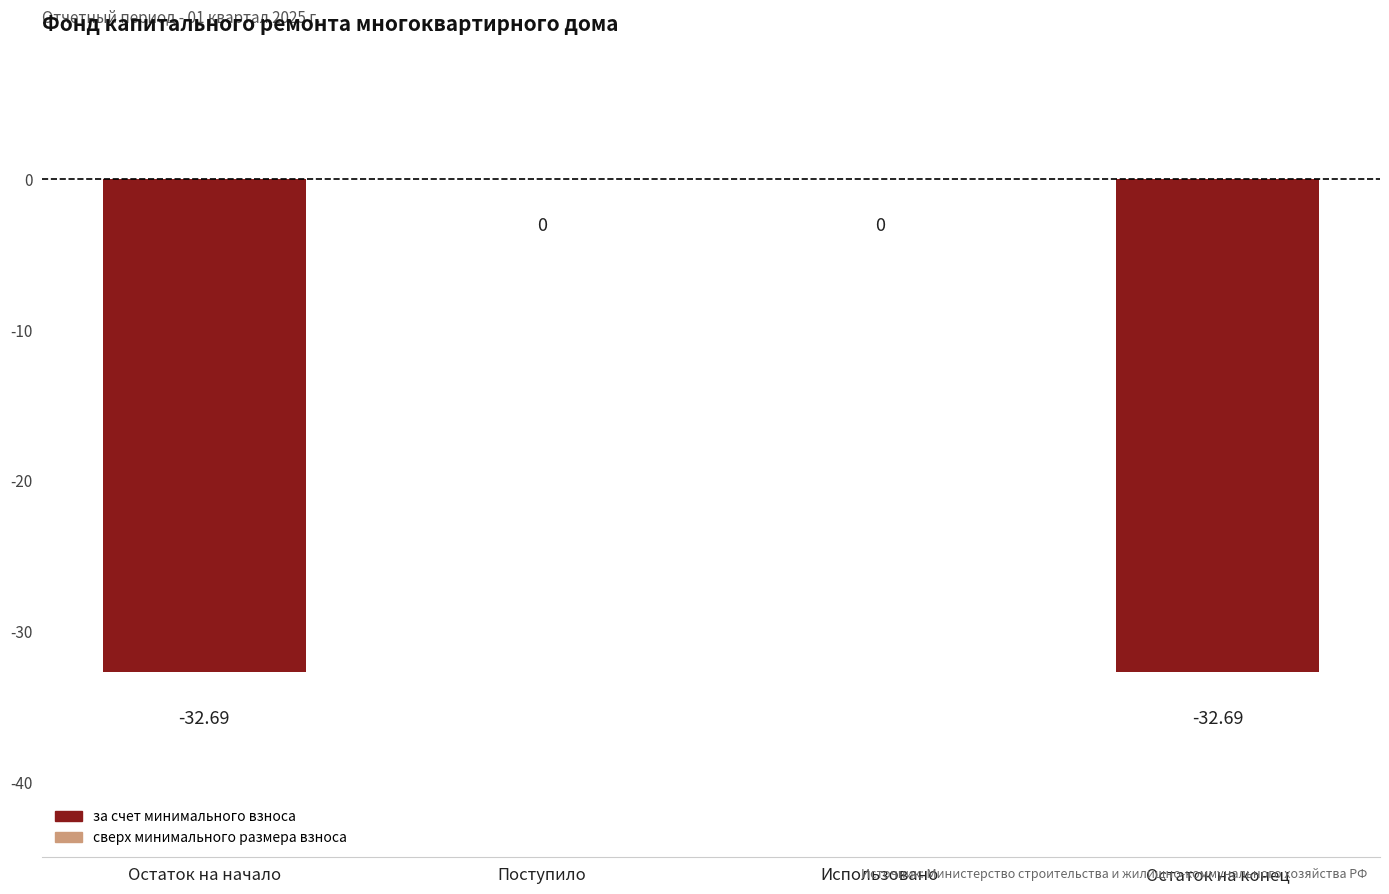

What is the difference between the values at Поступило and Остаток на конец?

32.7